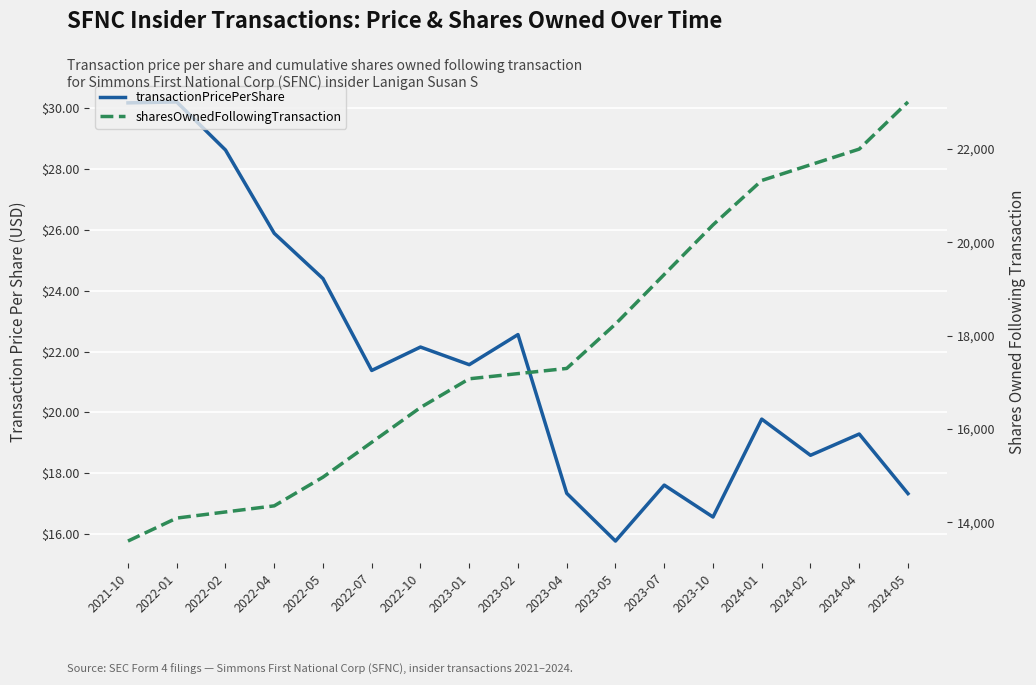

What is the difference between the maximum and second lowest values in the sharesOwnedFollowingTransaction series?

8915.0